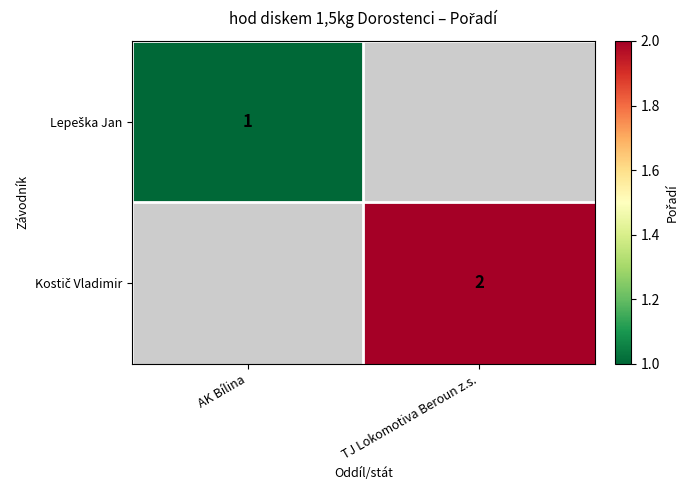

Count the number of data series in this chart.

2